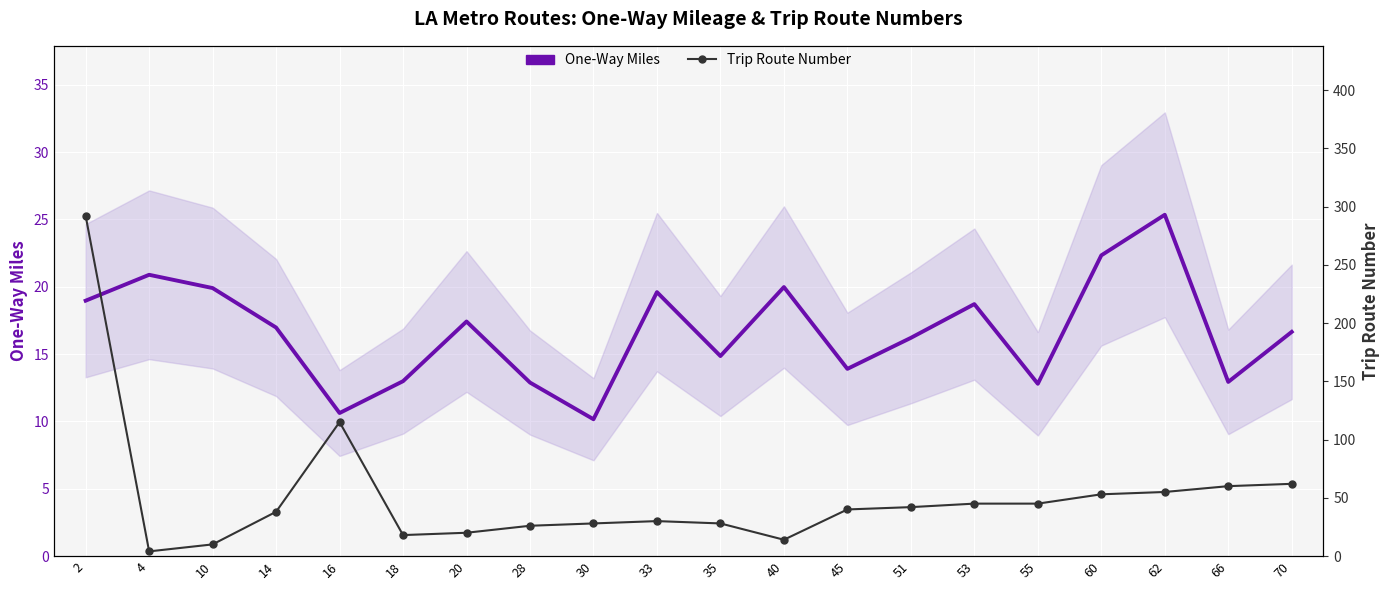

Which category has the lowest value across all series?

4